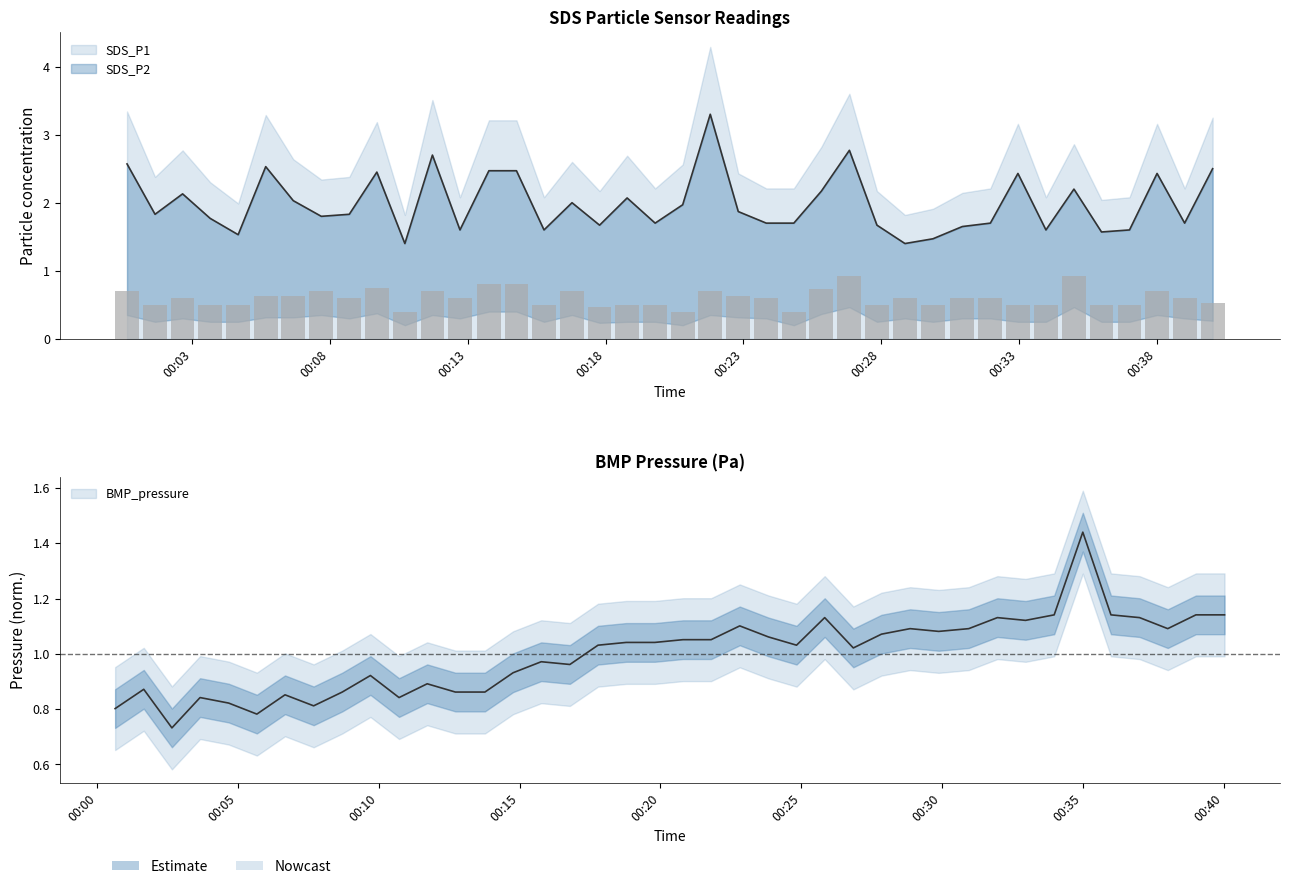

Where is SDS_P2 nearest to the value 0?

2024/04/20 00:10:43